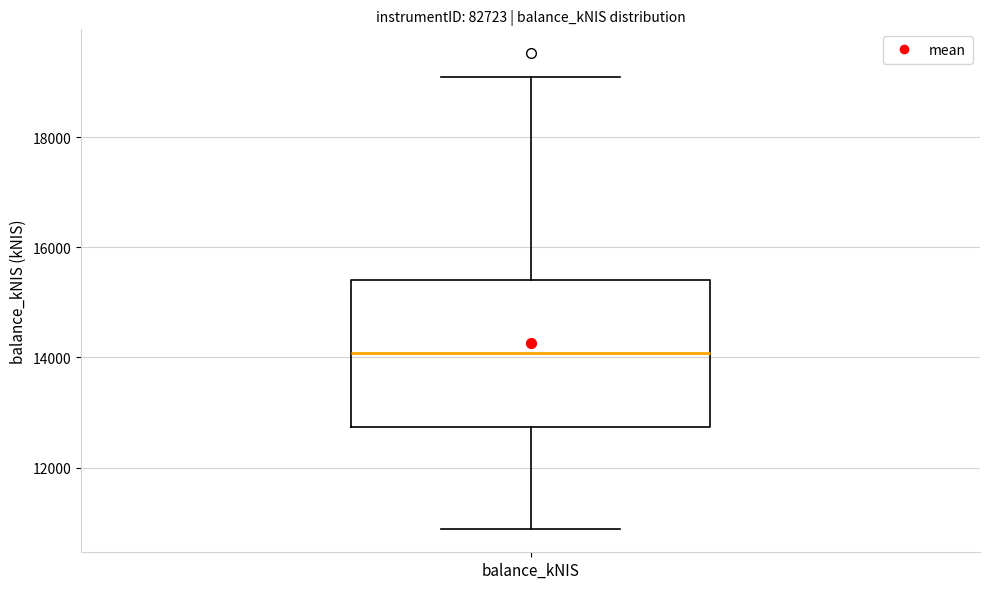

Read this box plot against the y-axis: the position of the median line, the range covered by the box, and the ends of both whiskers. The values are not printed on the chart, so give them approximately, as read against the axis.

median 14000, box 12800 to 15400, whiskers 10800 to 19000